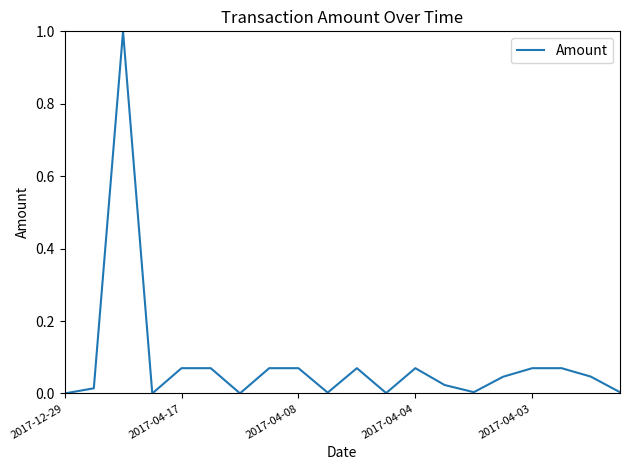

What is the difference between the maximum and minimum values?

1.0